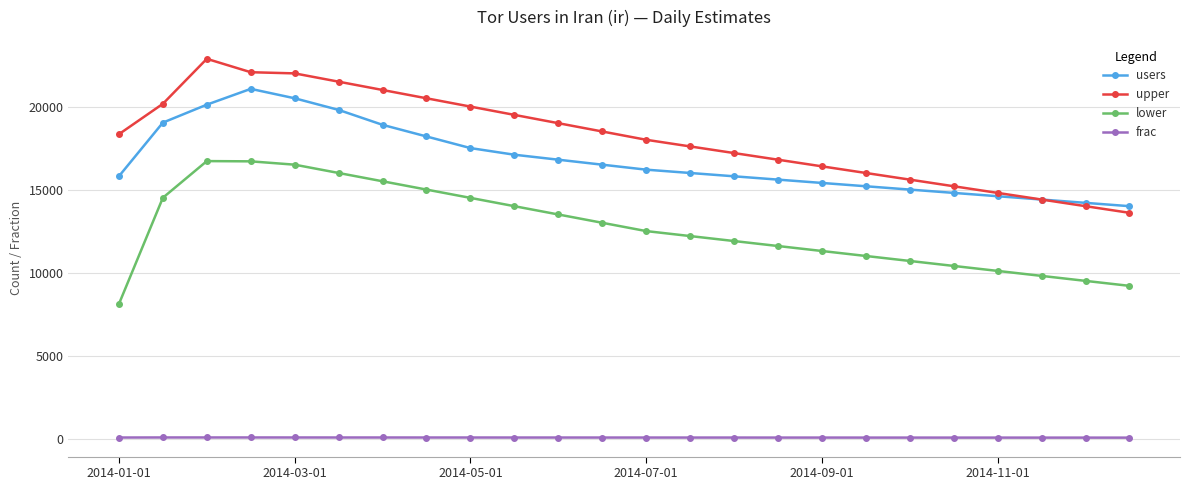

True or false: lower and upper intersect in this chart.

False